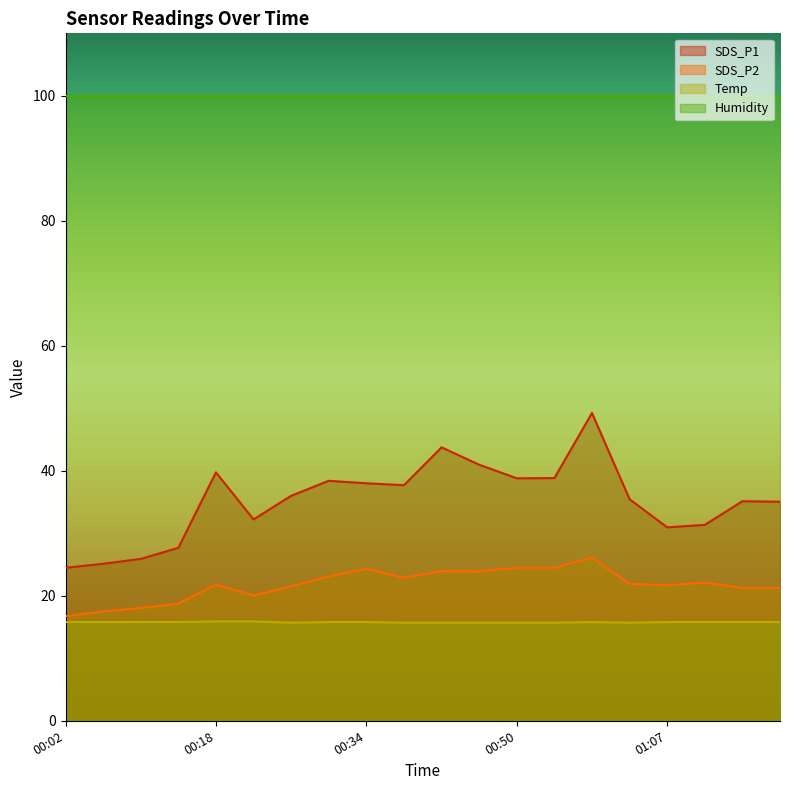

Is it true that Temp equals 15.8 at 00:06?

True